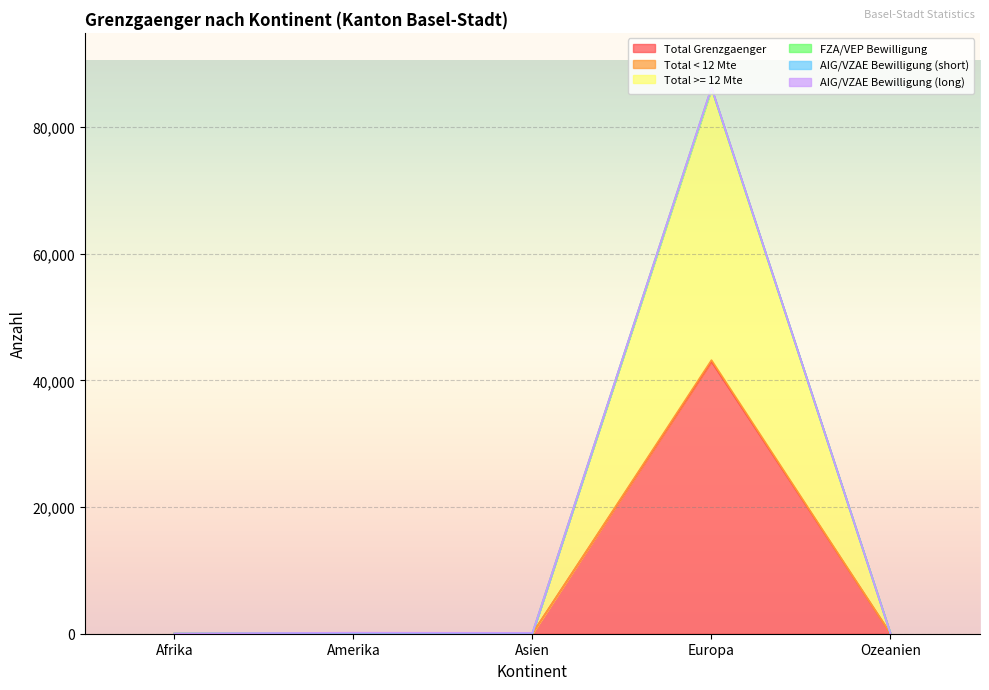

True or false: Total >= 12 Mte has more than 1 interior local peaks.

True